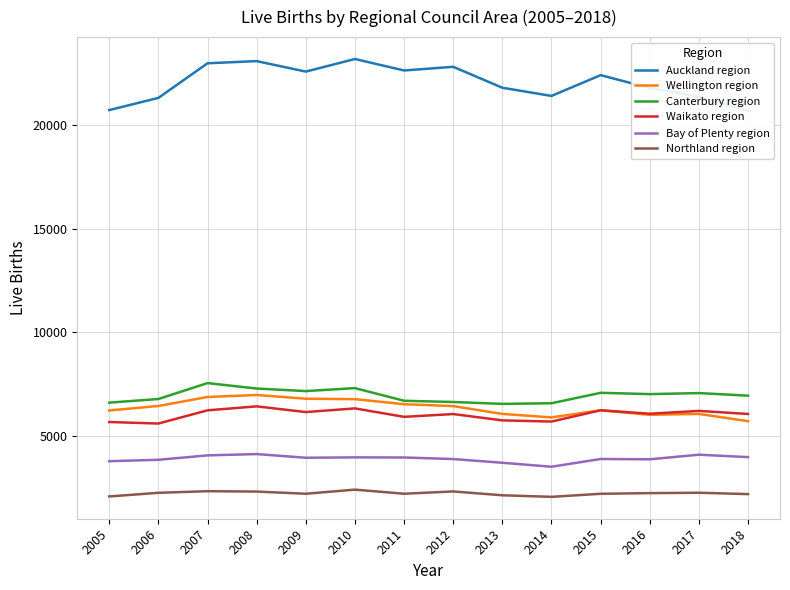

At which label does Northland region first exceed 2229?

2006